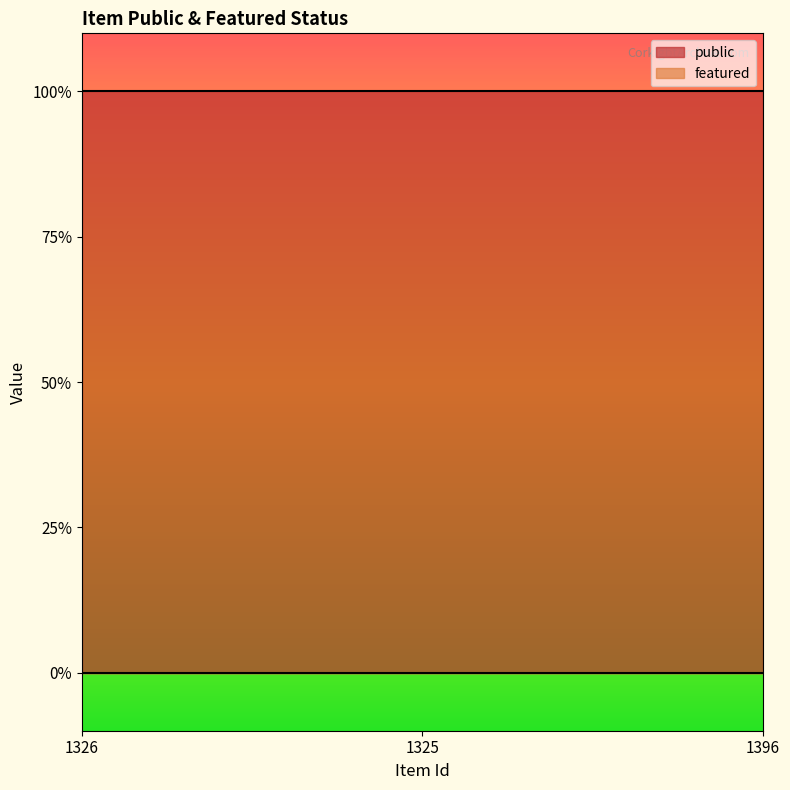

Rank the series by their average value, from lowest to highest.

featured, public